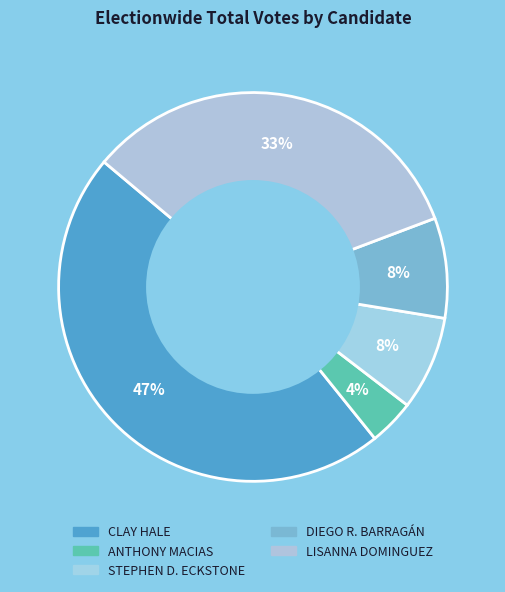

To the nearest percent, what is the difference between the largest and smallest slice percentages?

43%